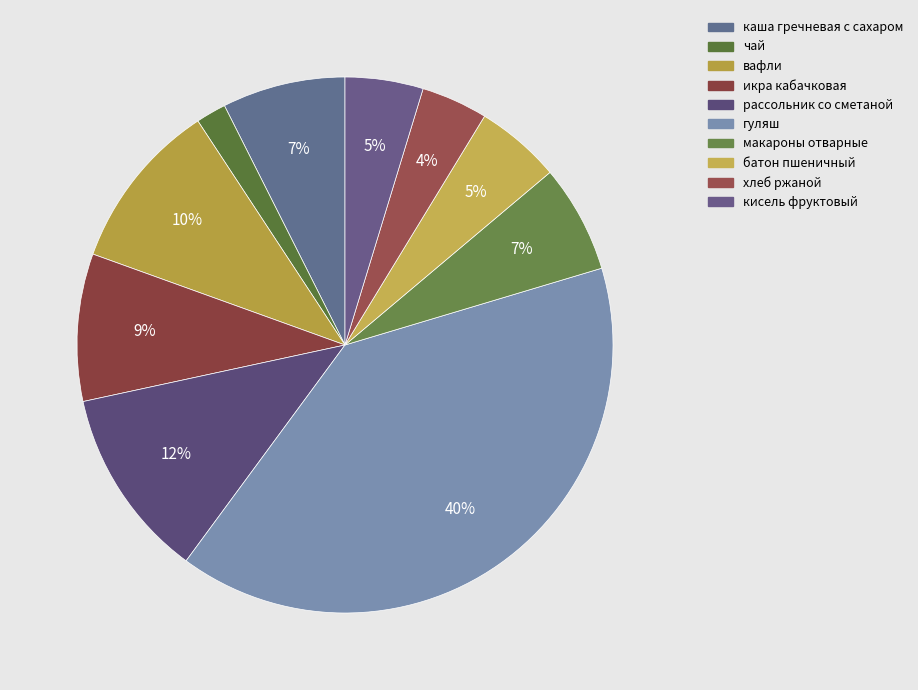

How many slices are in this pie chart?

10